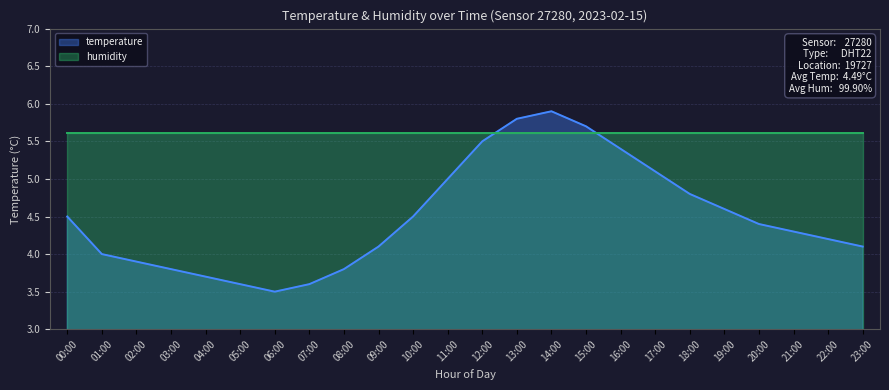

Between 00:00 and 18:00, which is larger?

18:00